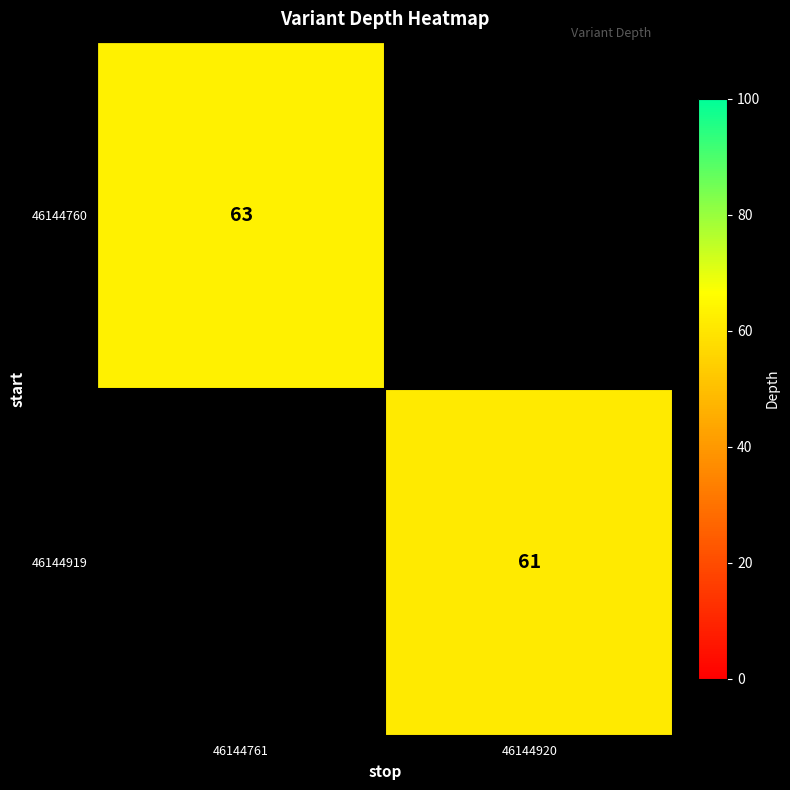

The value of 46144760 at 46144761 is 63. True or false?

True